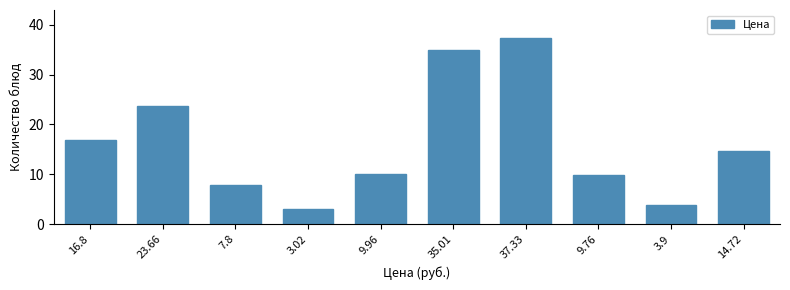

Reading left to right, what are all the values shown in this chart?

16.8=16.8	23.66=23.7	7.8=7.8	3.02=3.0	9.96=10.0	35.01=35.0	37.33=37.3	9.76=9.8	3.9=3.9	14.72=14.7